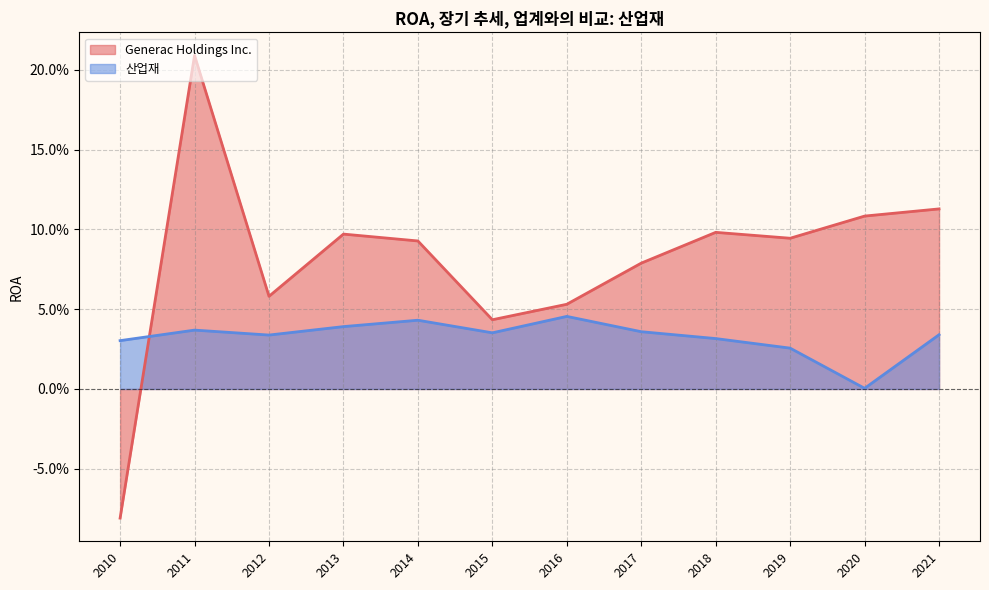

How many lines are shown in the chart?

2